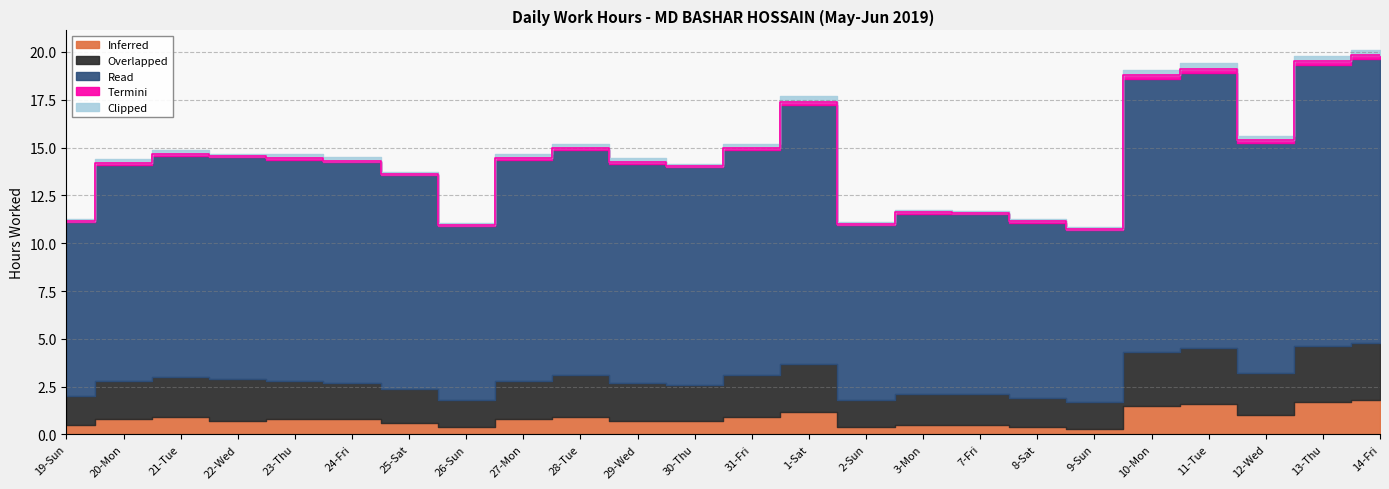

What is the total value across all series at 28-Tue?

15.2